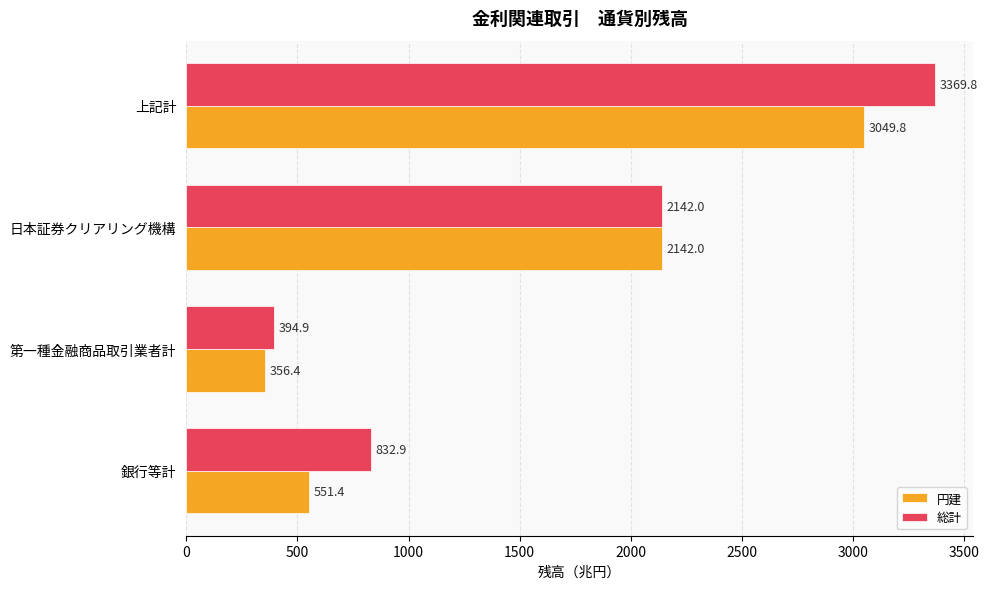

Where is 総計 nearest to the value 1882?

日本証券クリアリング機構